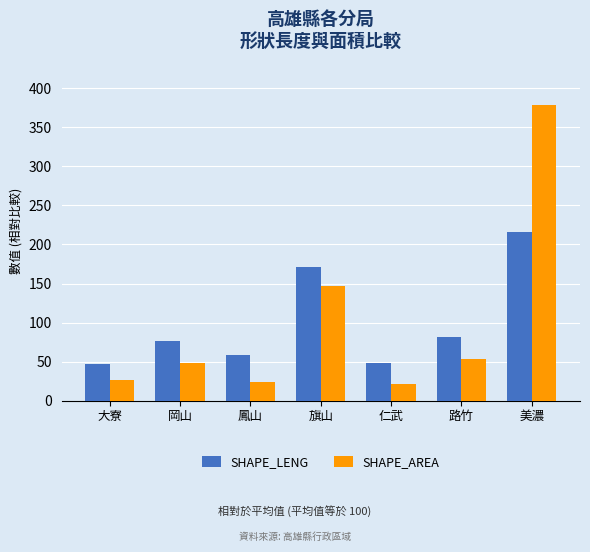

Which category has the highest value in the SHAPE_LENG series?

美濃